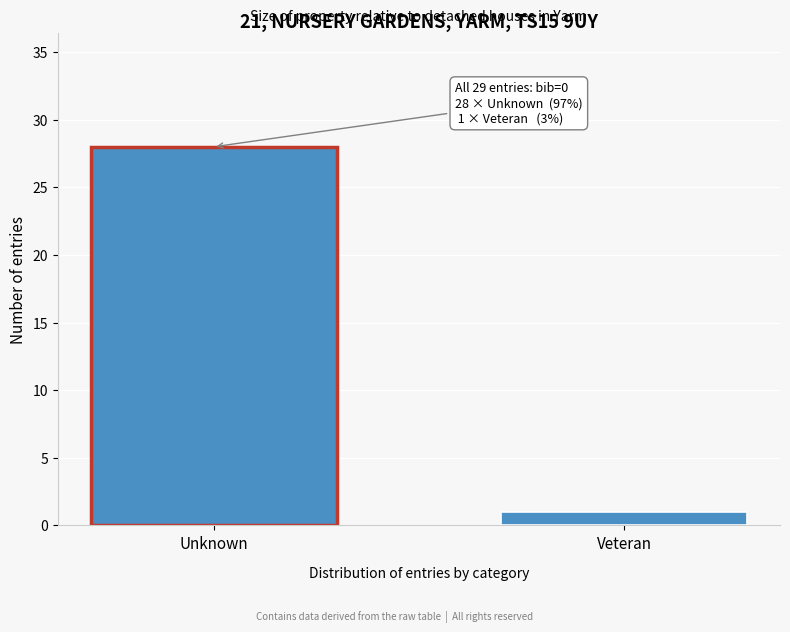

Reading right to left, extract all data points from this chart.

Veteran=1	Unknown=28